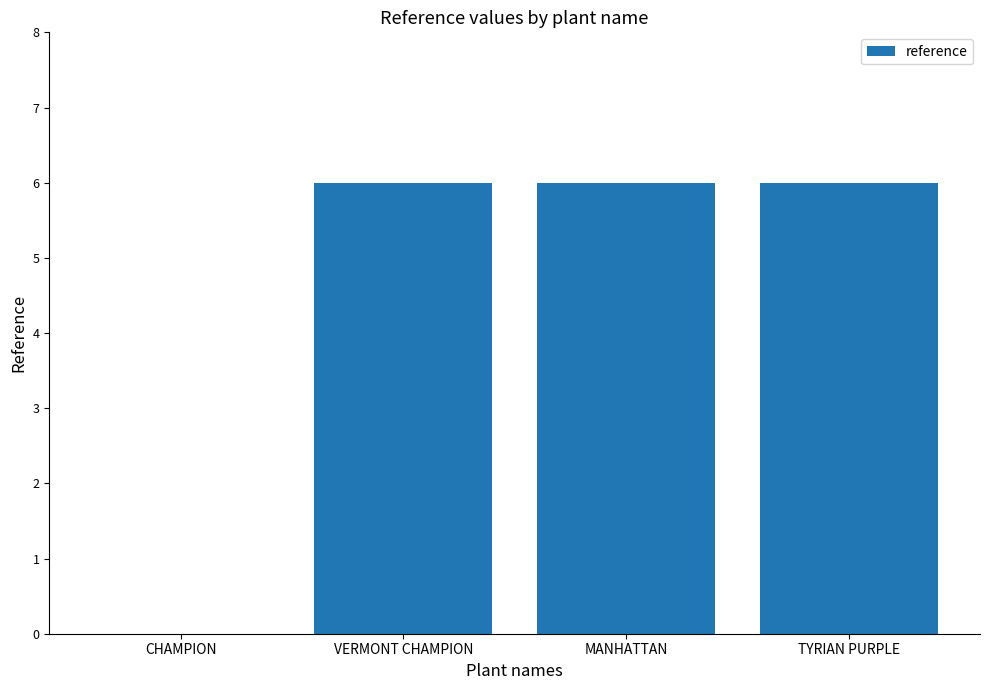

What is the sum of all values?

18